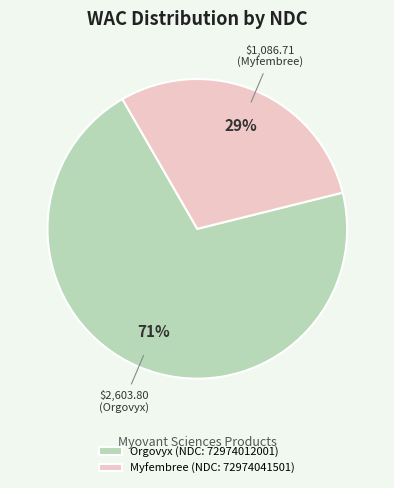

Rank the categories by value from highest to lowest.

Orgovyx (NDC: 72974012001), Myfembree (NDC: 72974041501)